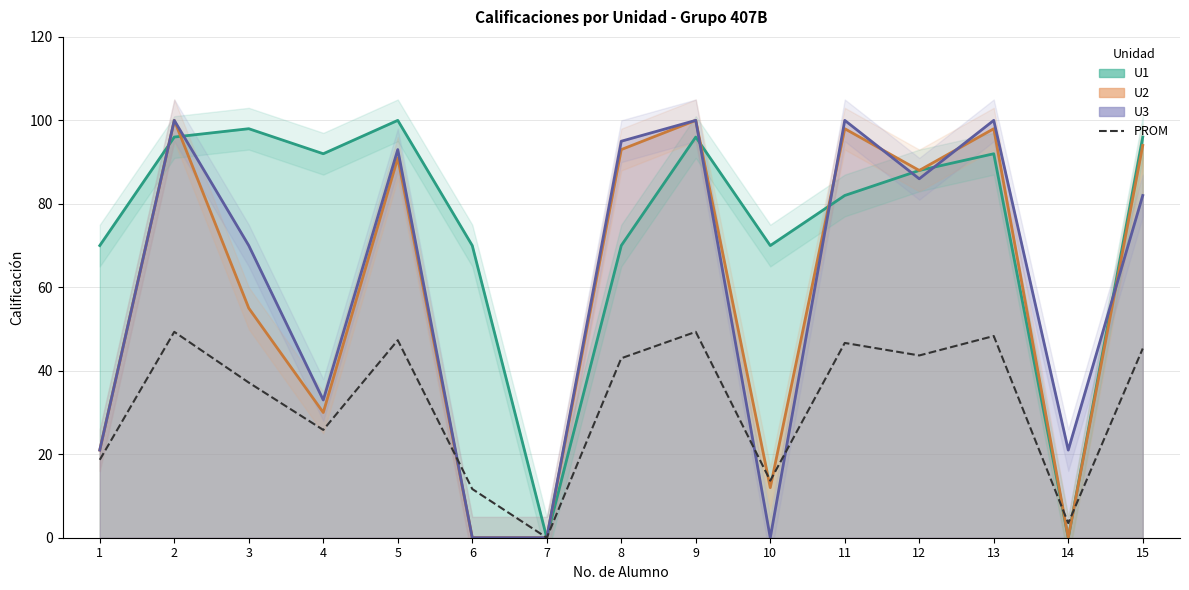

True or false: the data shows 6.7 at 10.

False